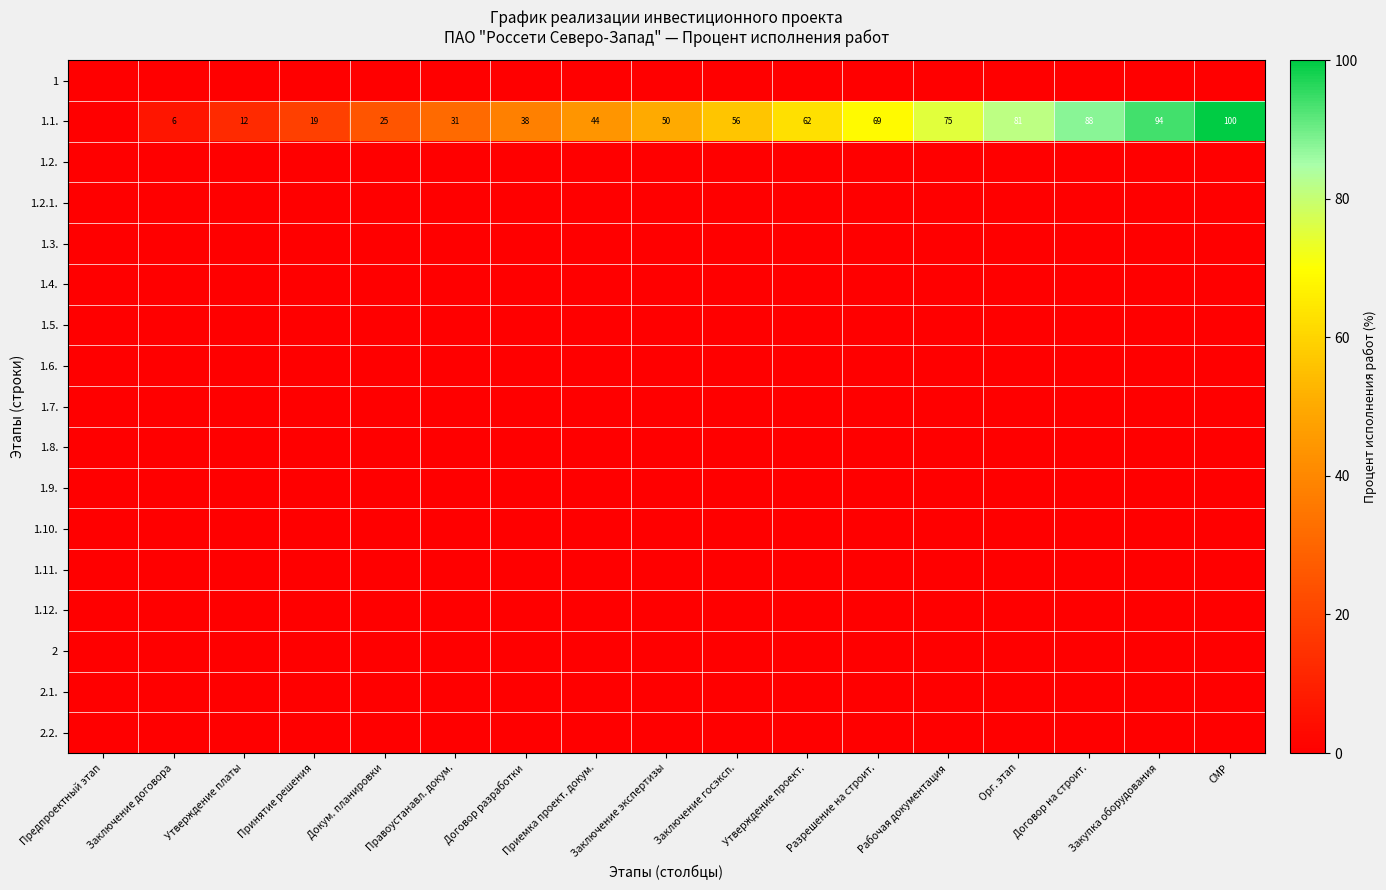

What is the difference between the 1.1. values at СМР and Орг. этап?

19